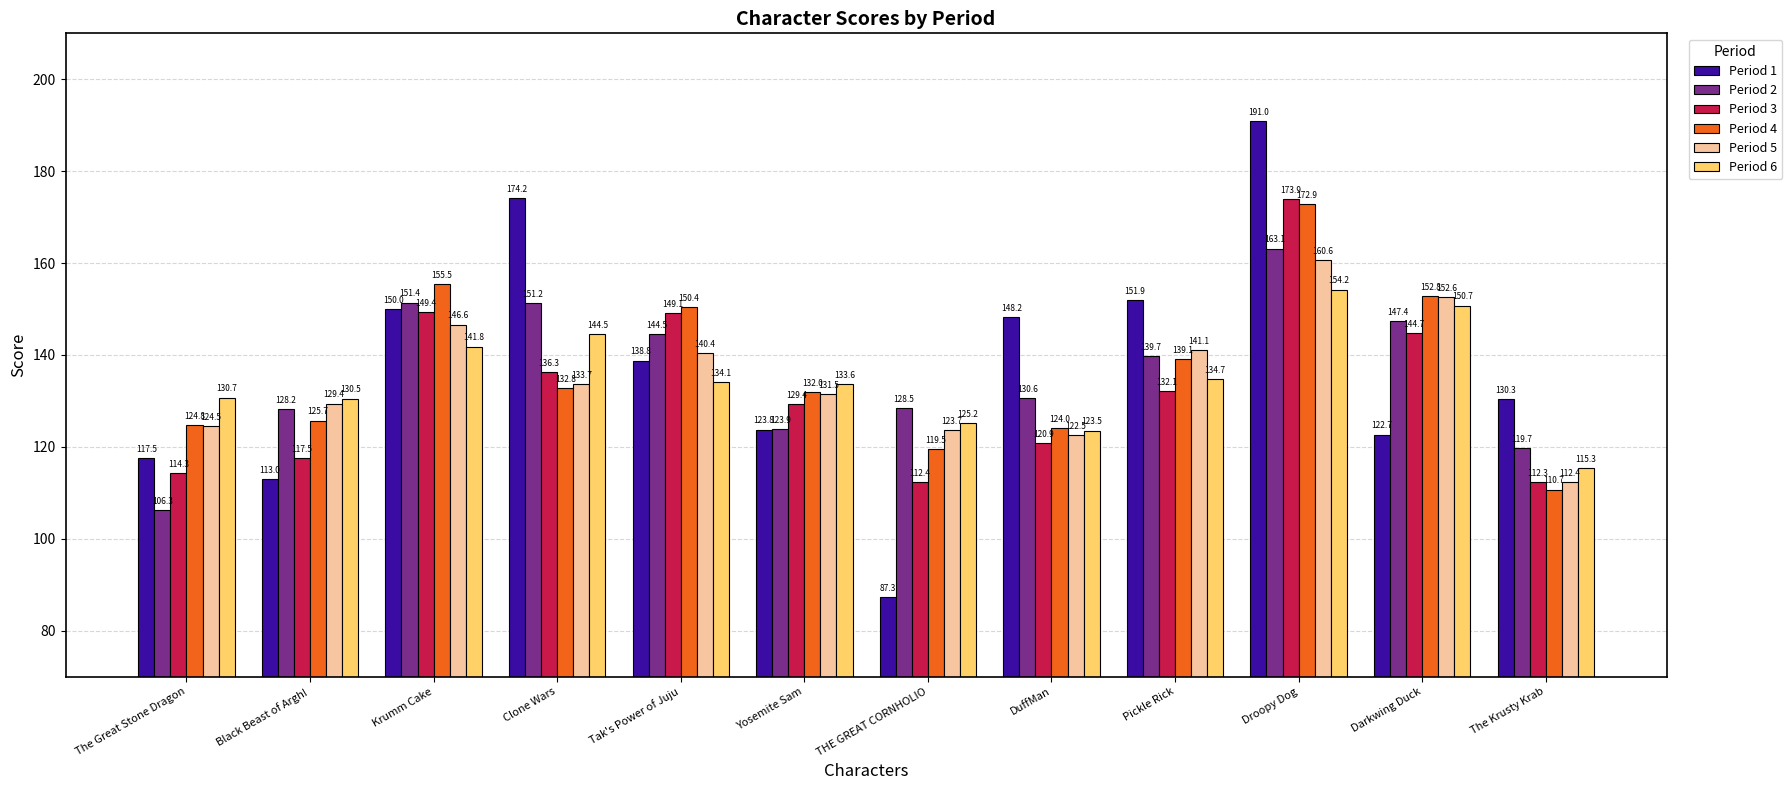

What is the sum of the Period 3 values at Darkwing Duck and The Great Stone Dragon?

259.0